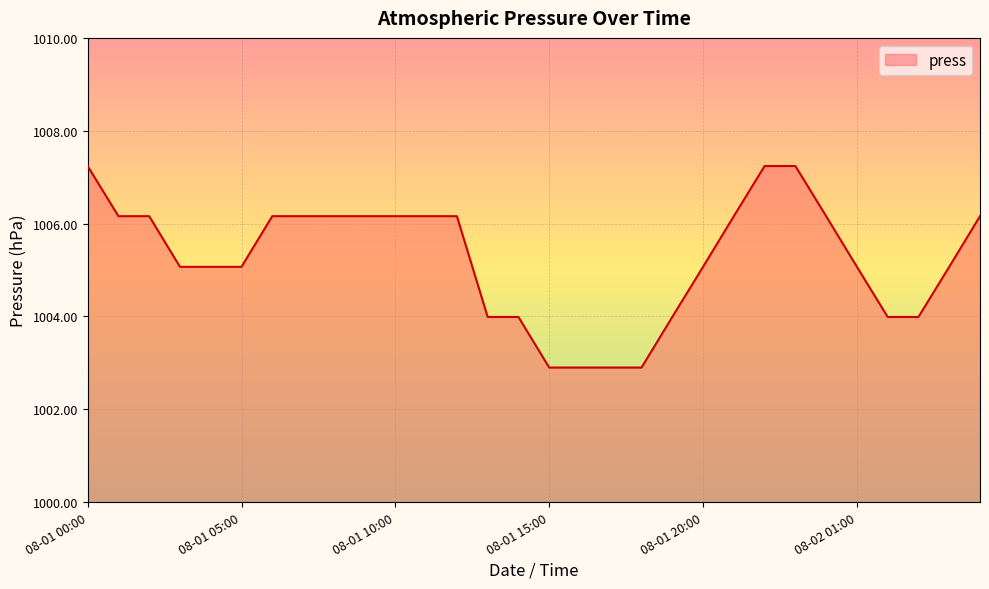

What is the difference between the maximum and minimum values?

4.3